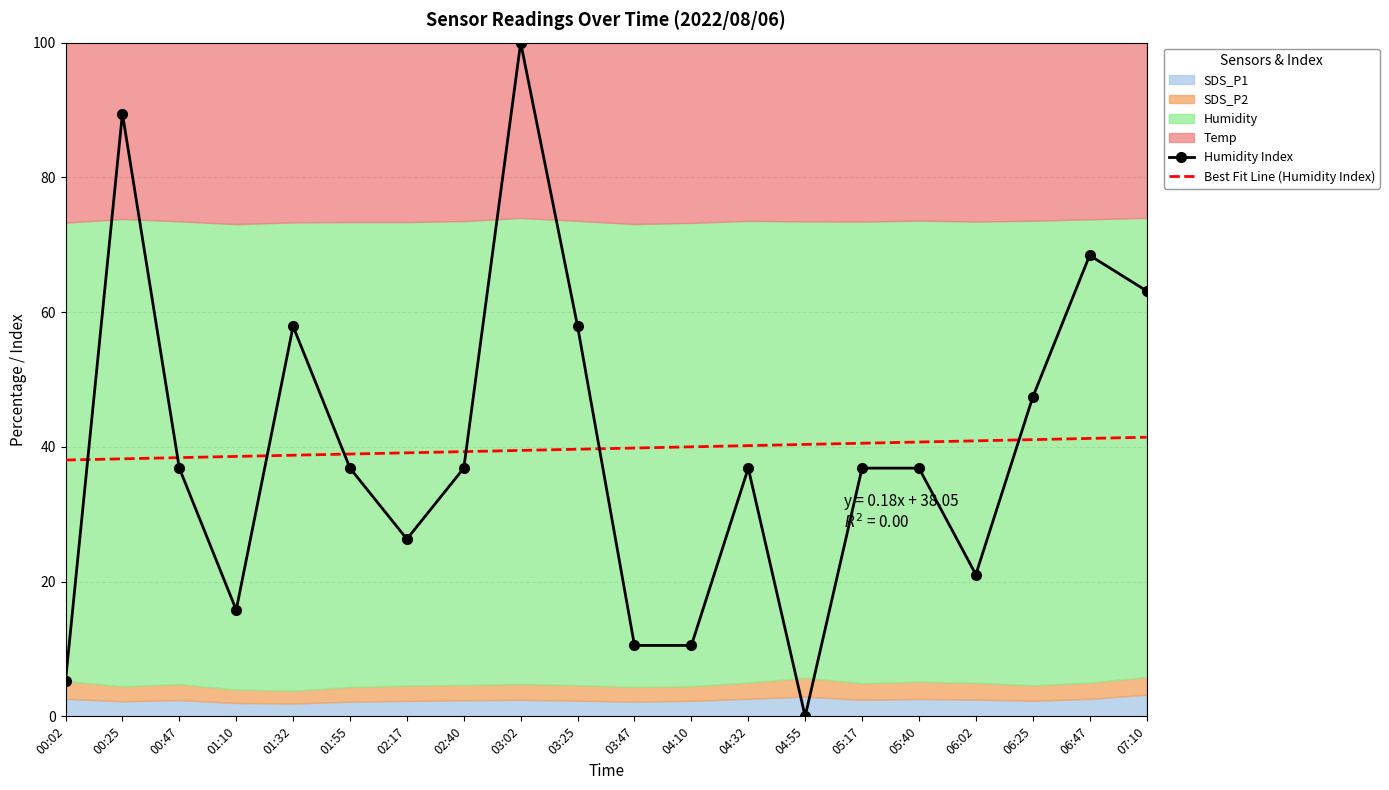

After their last crossing, which series has the higher values: Best Fit Line (Humidity Index) or Humidity Index?

Humidity Index